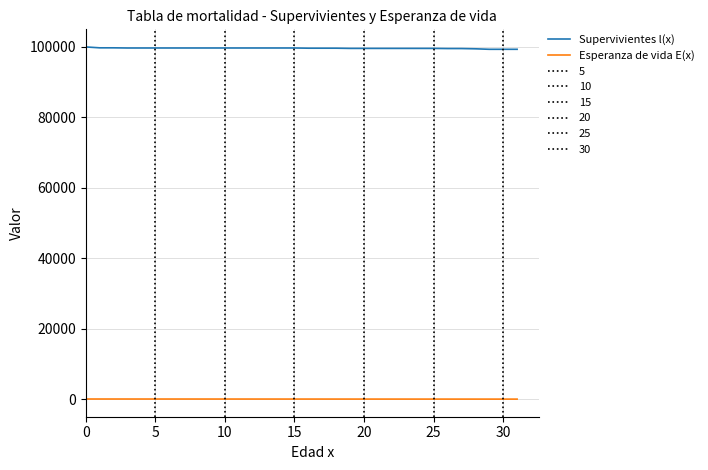

True or false: Esperanza de vida E(x) and Supervivientes l(x) intersect in this chart.

False